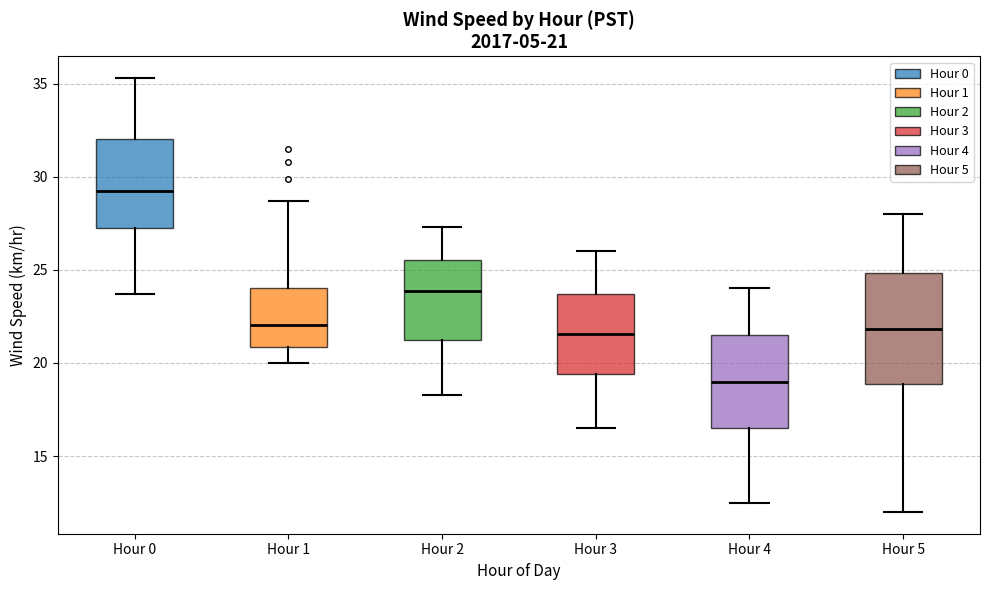

Which box has the highest median line?

Hour 0